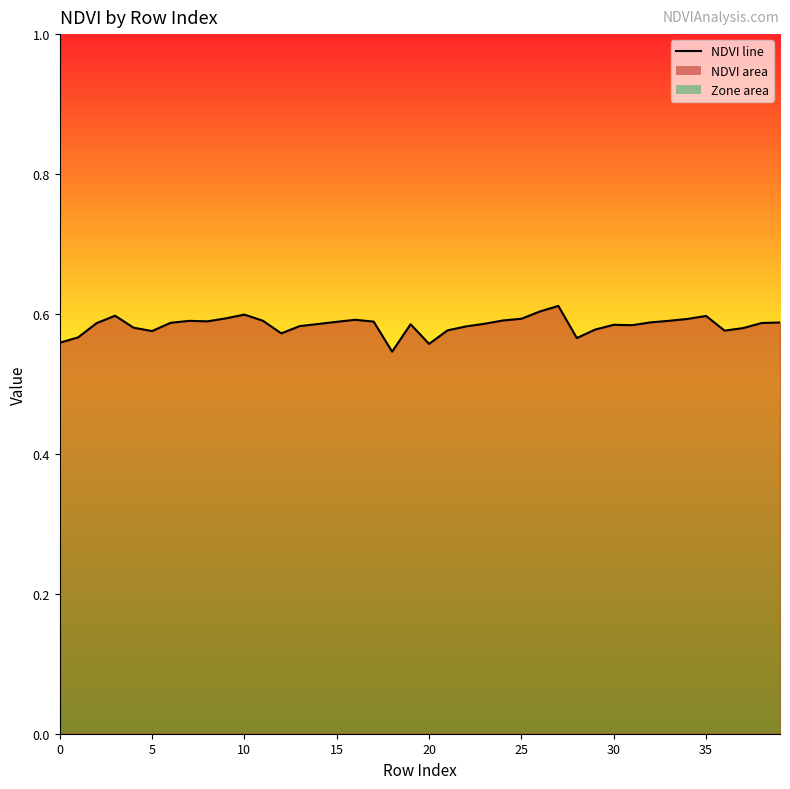

How many values are between 0 and 1?

40